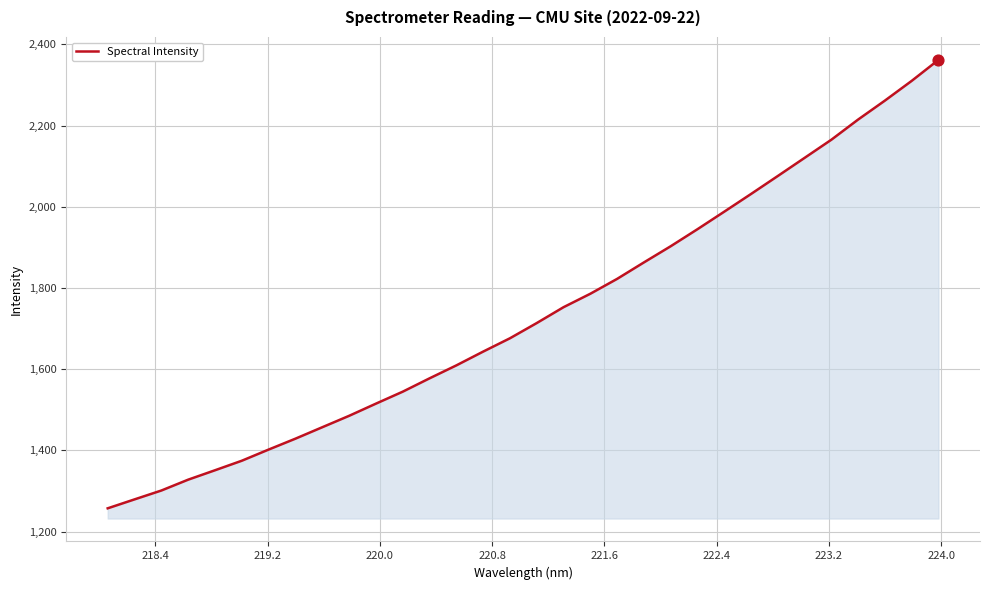

What is the difference between the maximum and minimum values?

1104.9